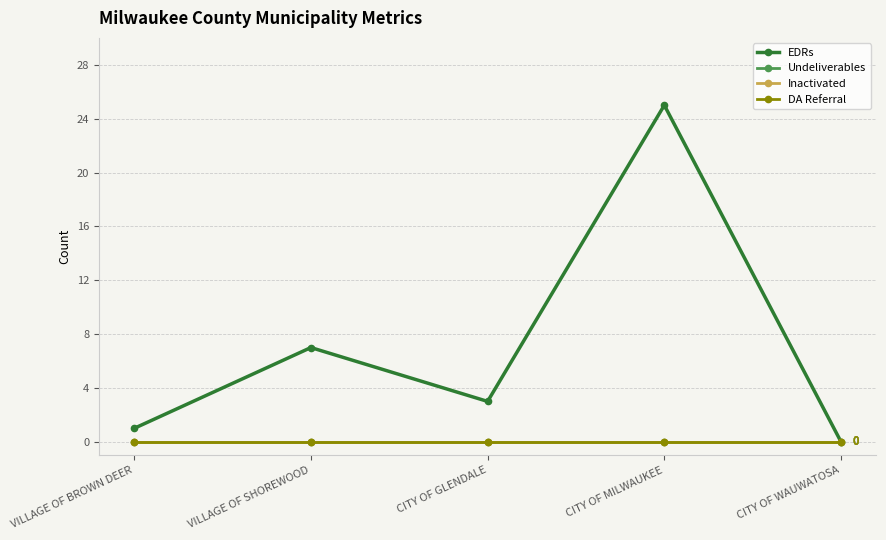

At which category is the sum across all series the highest?

CITY OF MILWAUKEE